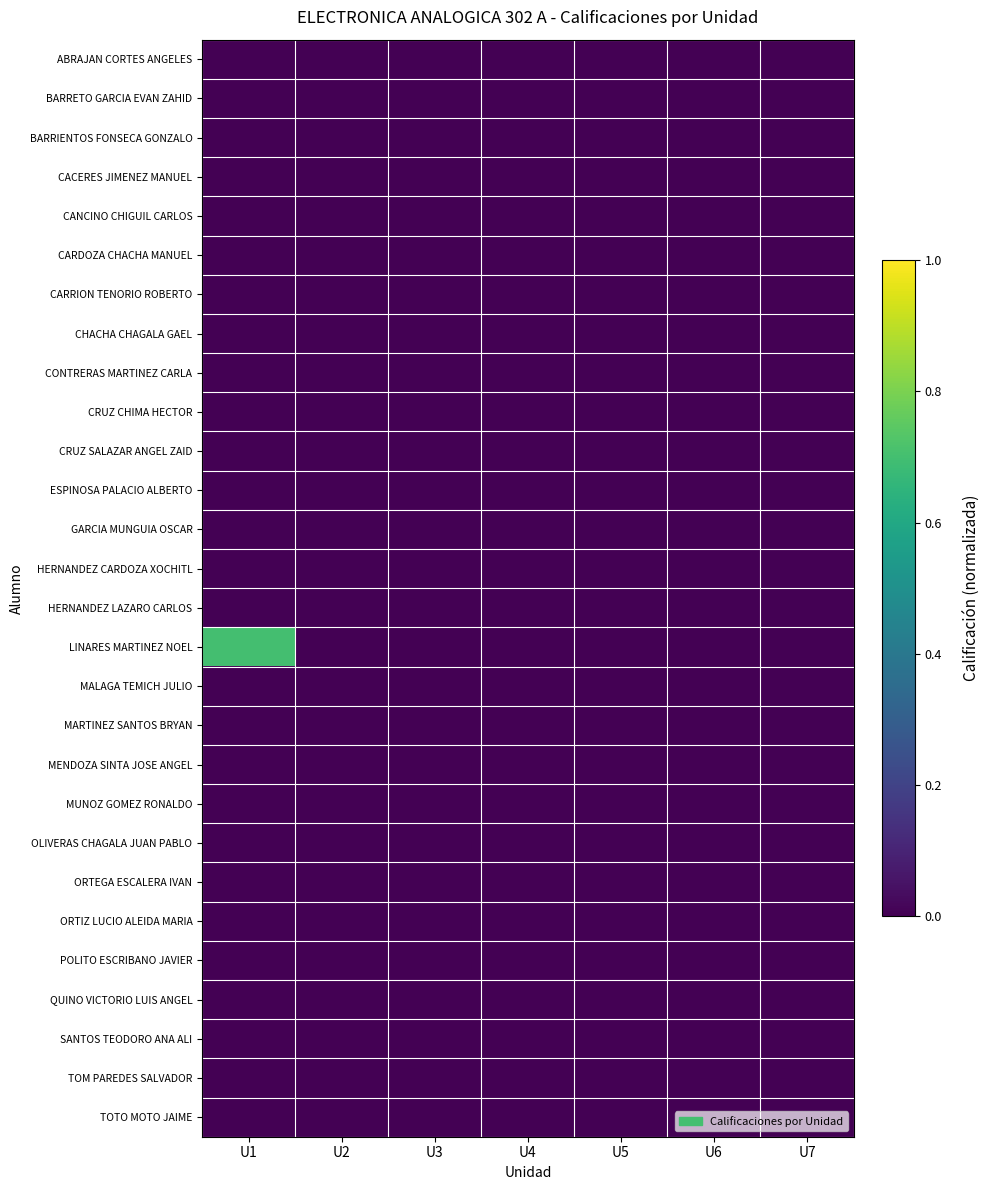

Count the number of categories in the chart.

7